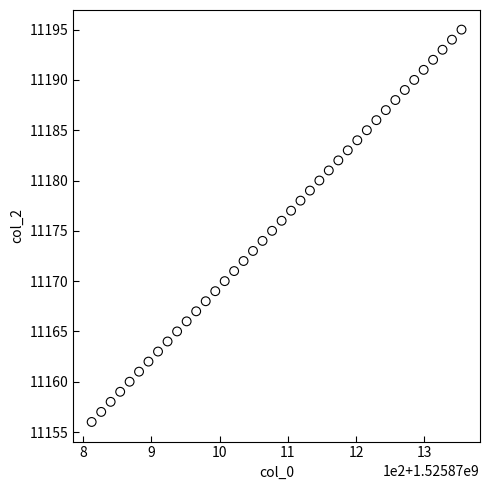

What is the range of Y values (max minus min)?

39